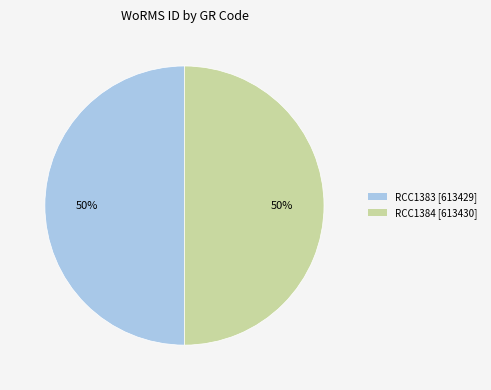

To the nearest percent, what is the combined percentage of RCC1384 and RCC1383?

100%